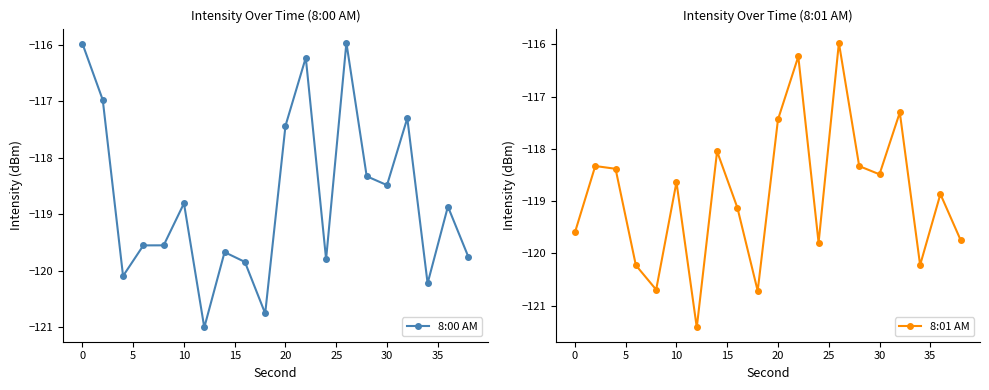

What is the lowest value of the 8:00 AM series?

-121.0